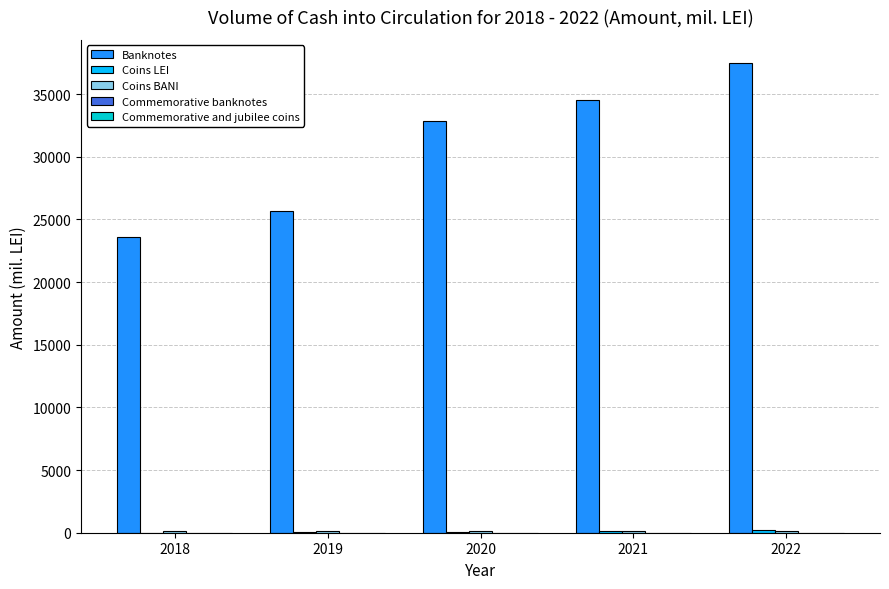

Are the bars grouped side by side (vs. stacked)?

Yes